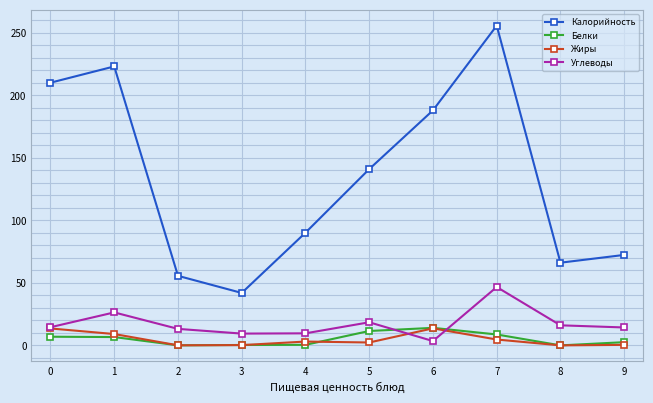

The Белки series shows 8.8 at 7. True or false?

True